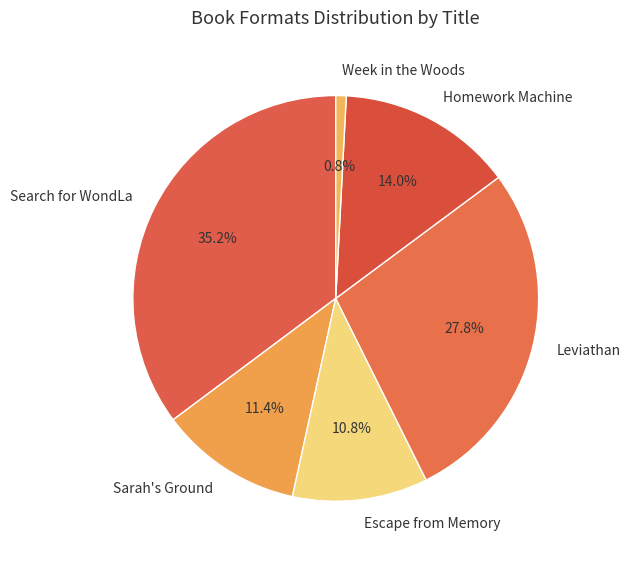

Which category has the smallest portion of the pie?

Week in the Woods